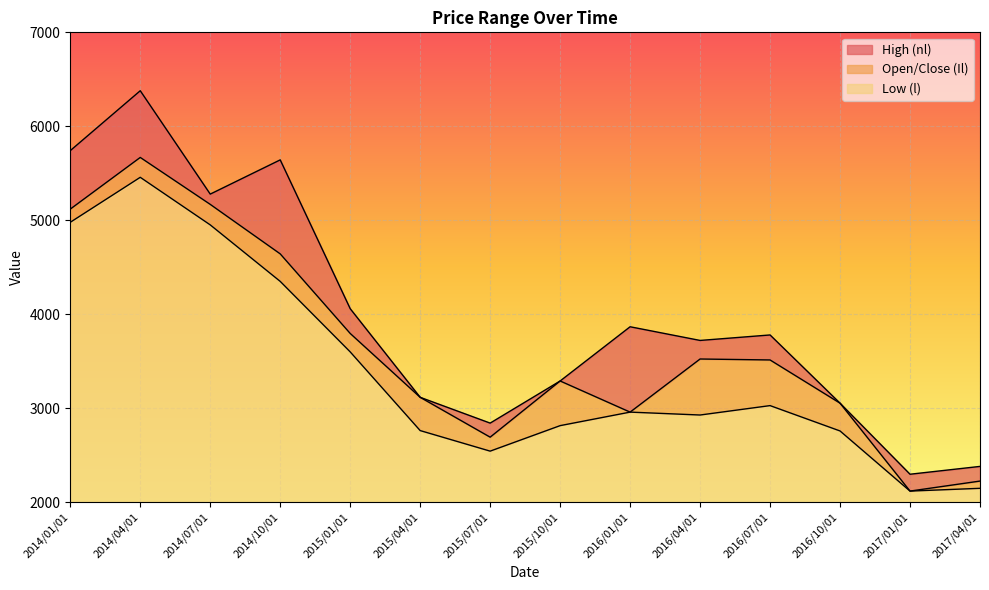

Which series has the largest total across all categories?

nl